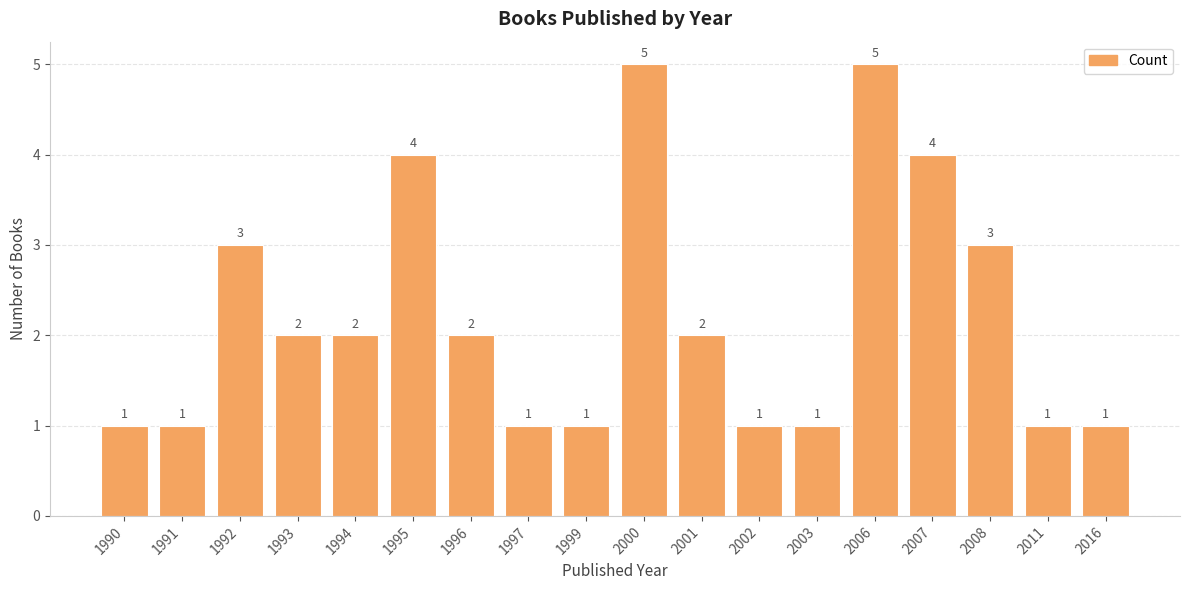

What is the greatest value displayed?

5